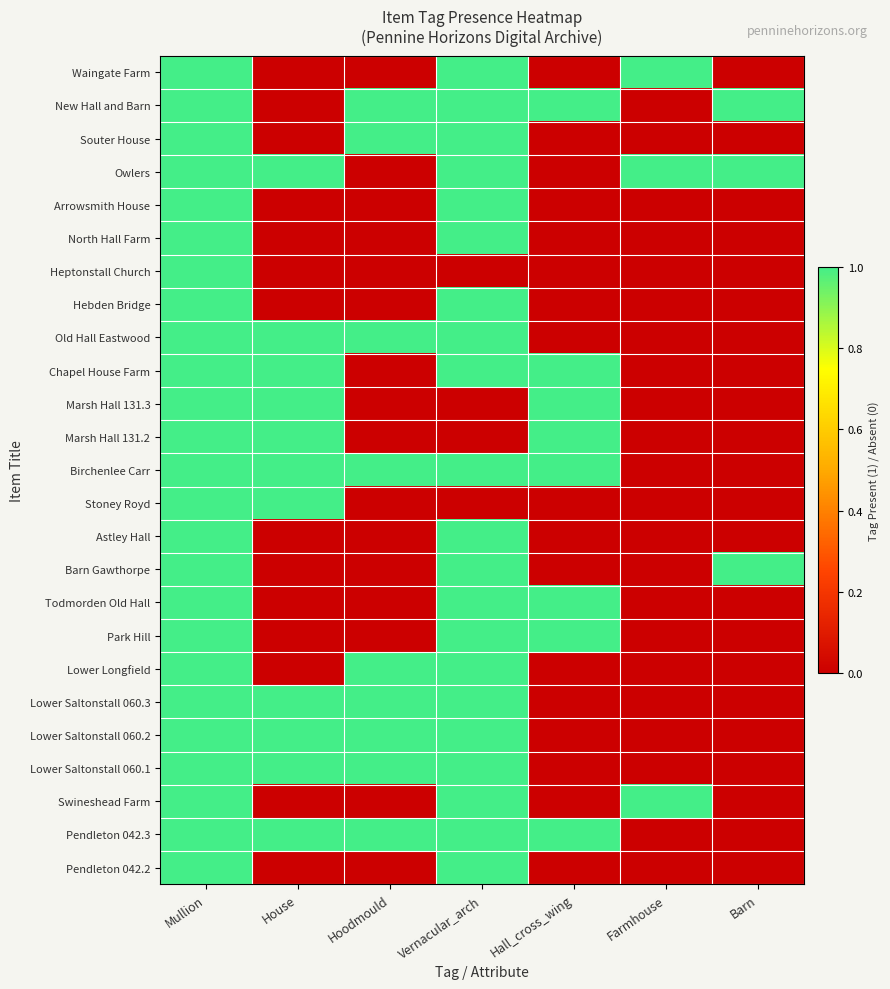

Which has a higher value, Mullion or Farmhouse?

Mullion